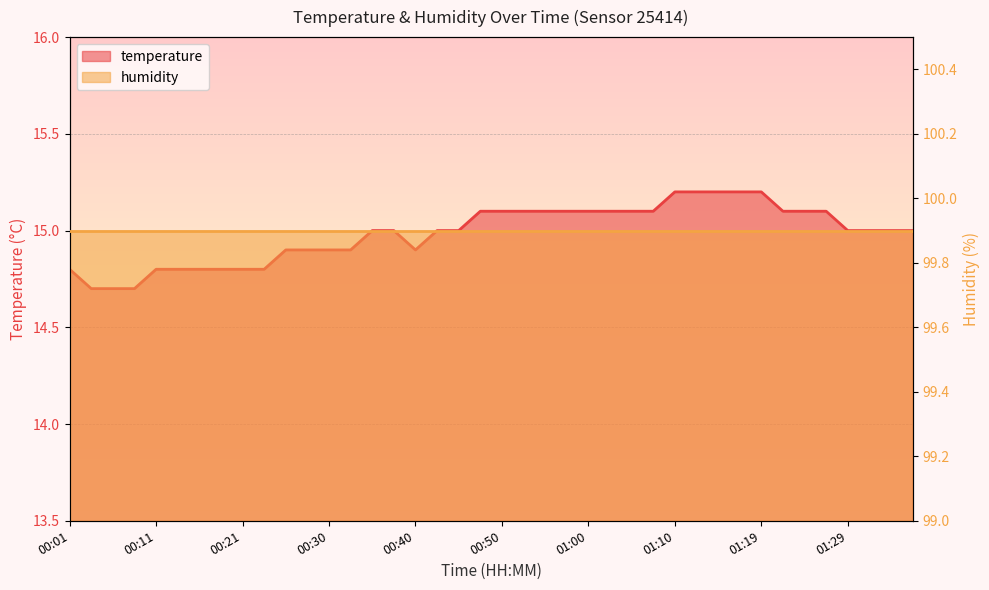

Read the value at 00:55.

15.1